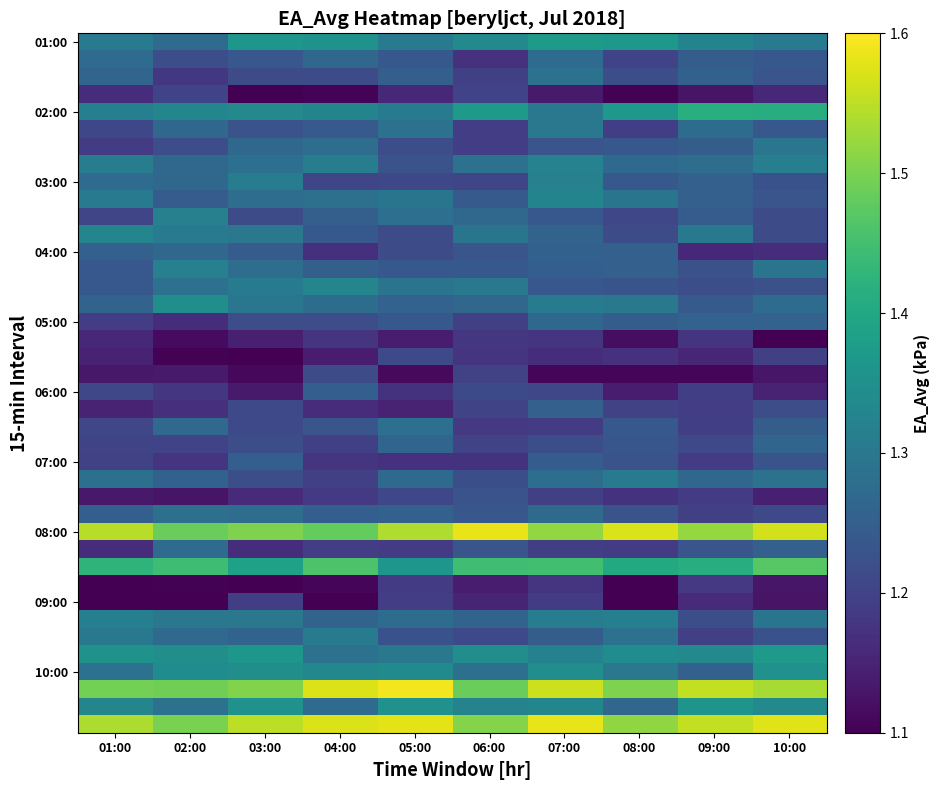

Which category has the highest value across all series?

05:00